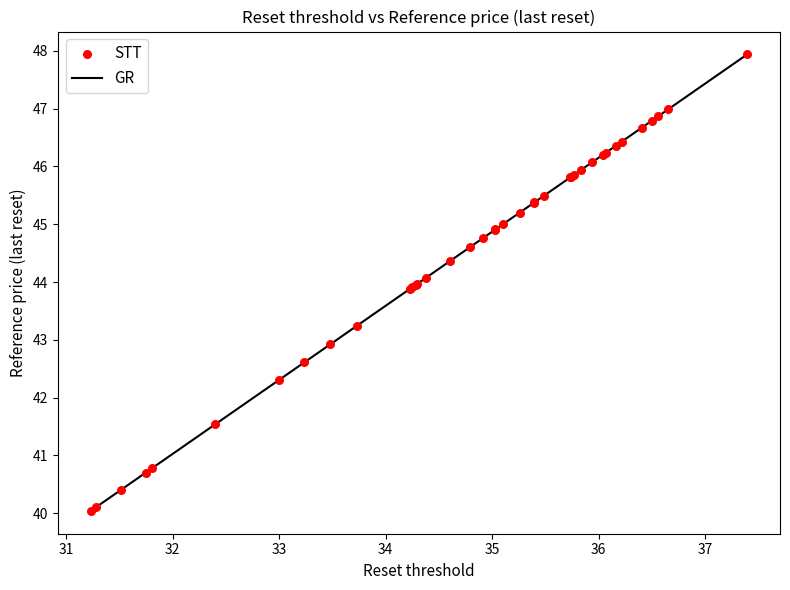

What is the difference between the maximum and minimum values?

7.9